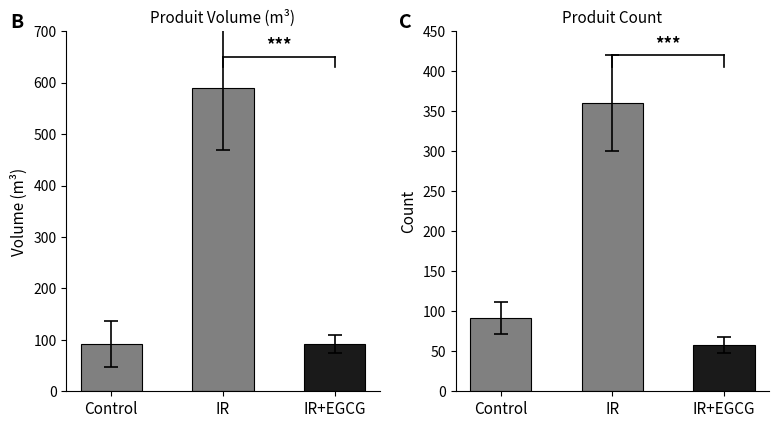

True or false: produit_nbre has a value of 80.1 at IR+EGCG.

False